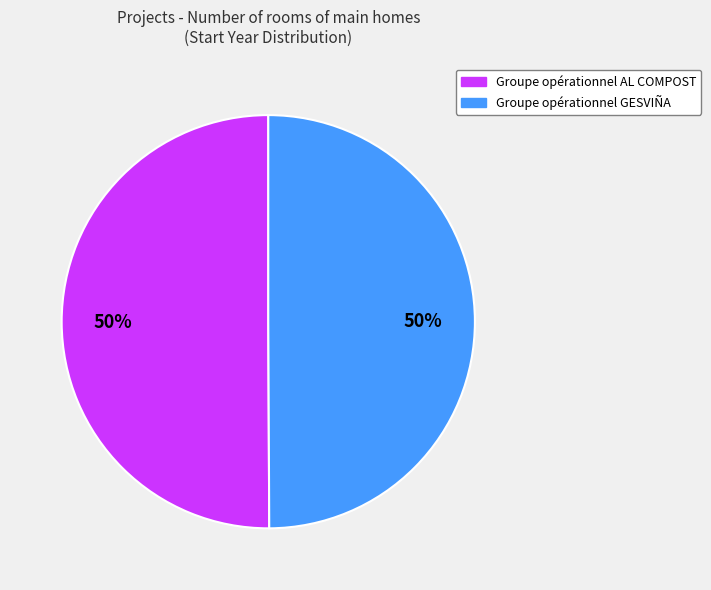

Is it true that Groupe opérationnel AL COMPOST is 63% of the pie?

False